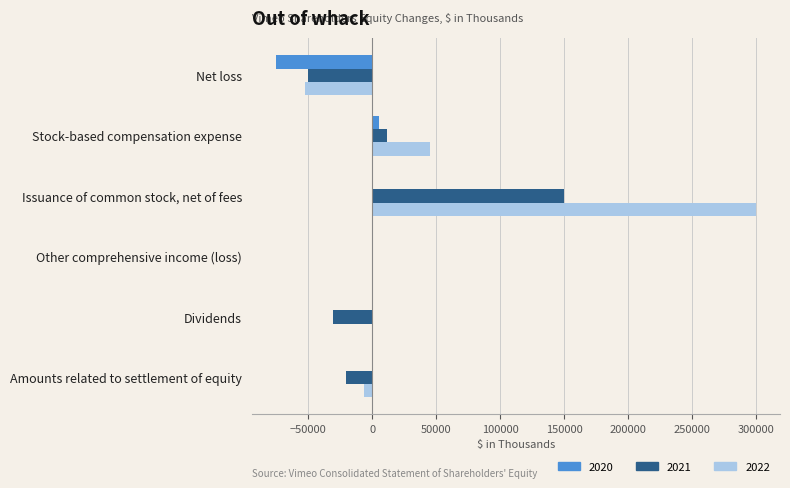

Which series has the largest range (max minus min)?

2022